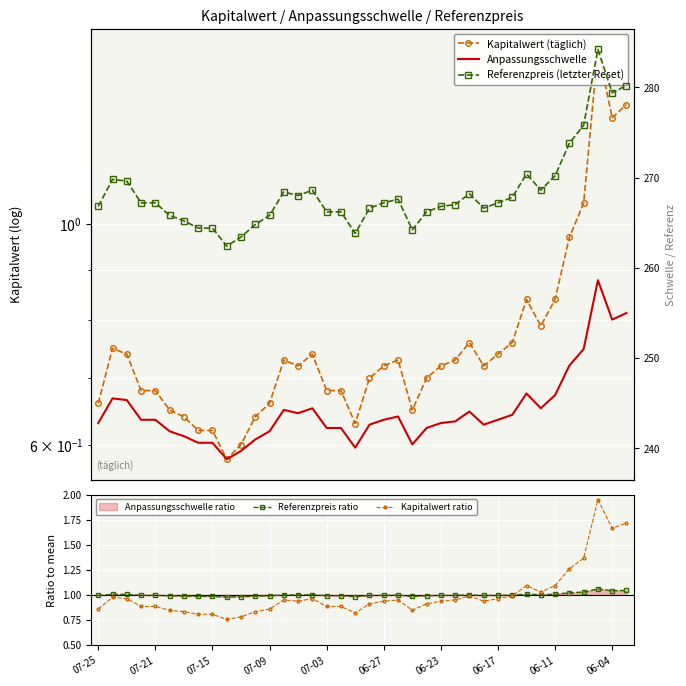

What is the difference between the second highest and minimum values in the Kapitalwert ratio series?

1.0